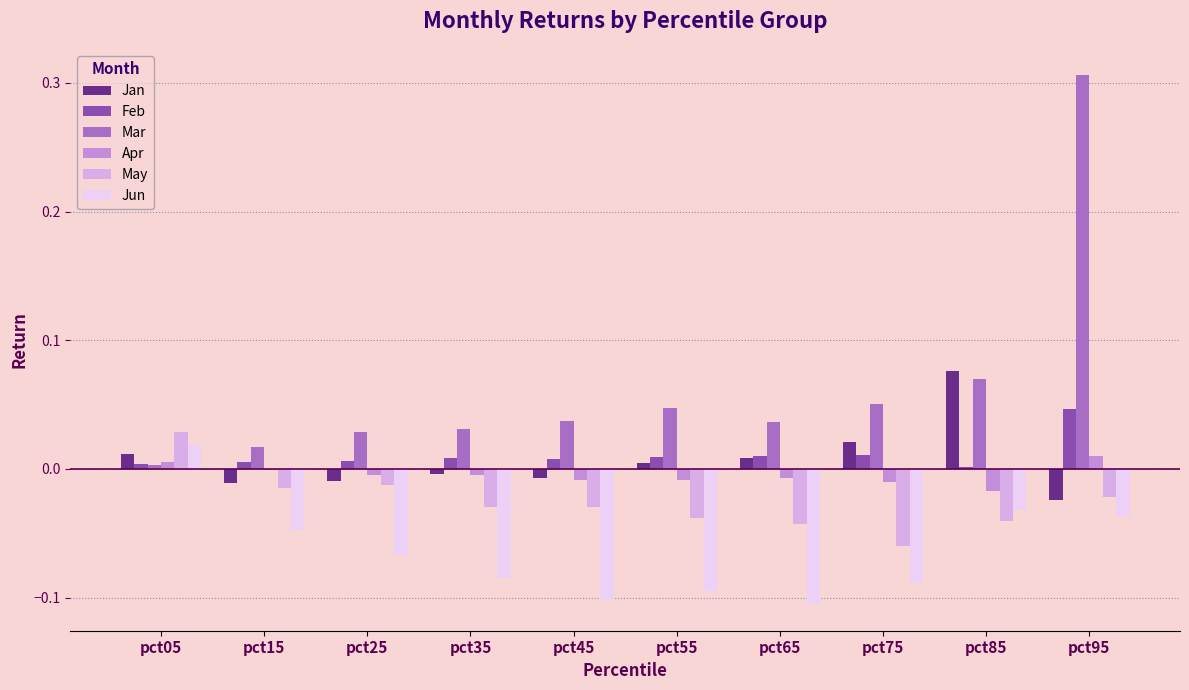

Which series changed the most between pct45 and pct95?

Mar